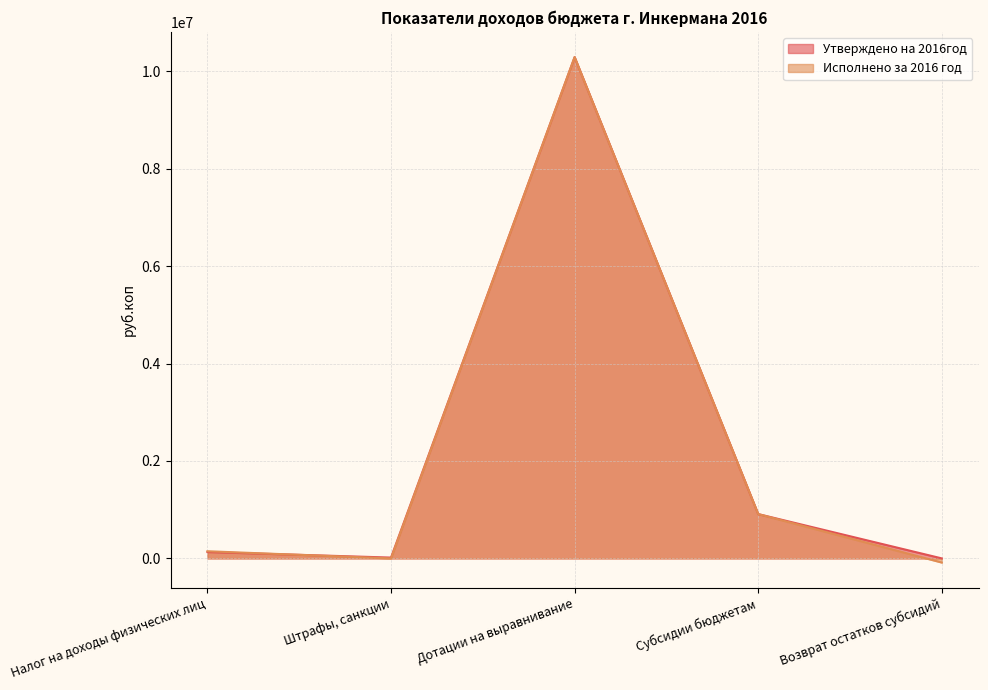

Which series has the widest spread of values?

Исполнено за 2016 год